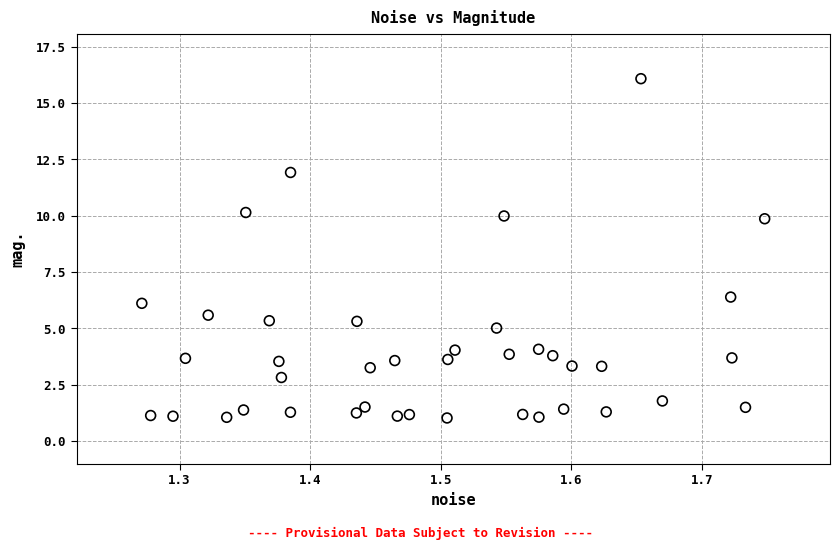

What is the range of X values (max minus min)?

0.5